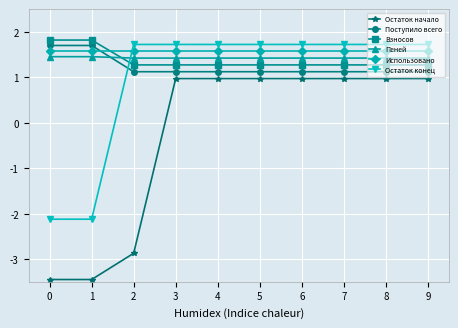

What is the approximate value of Использовано at 3?

1.6